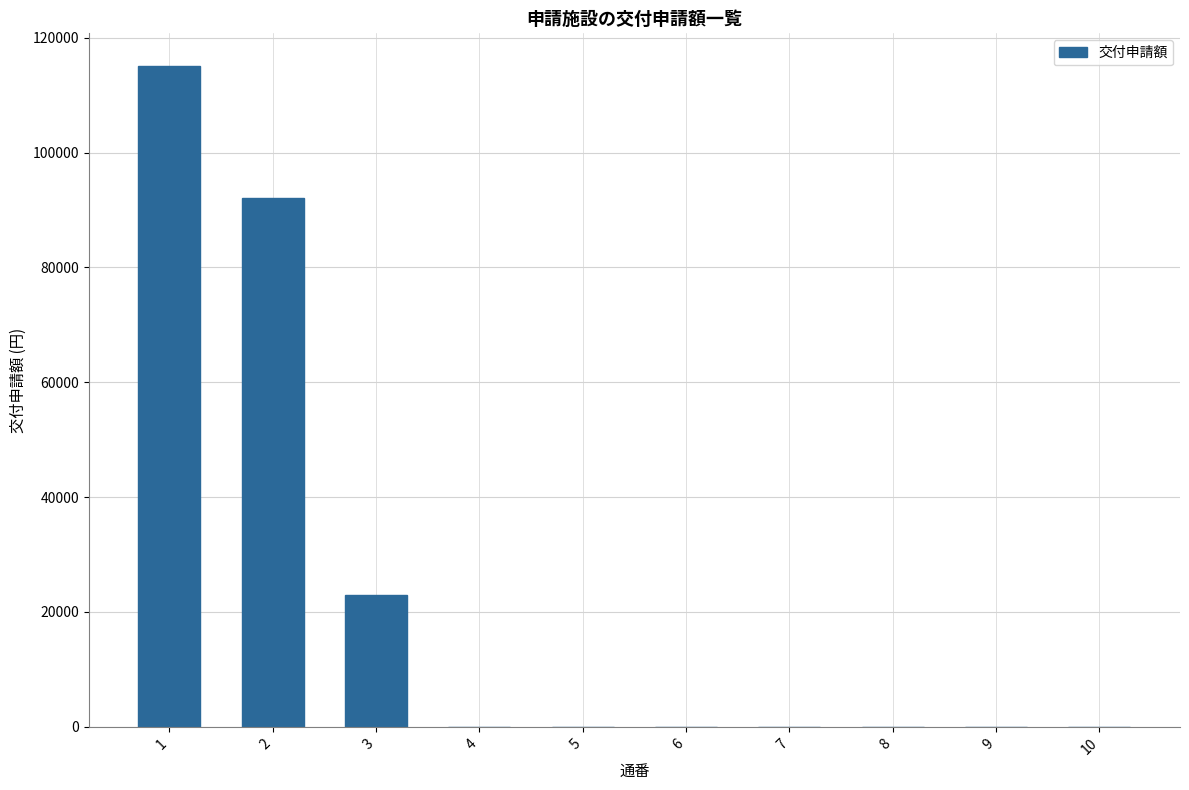

What value does the data have at 1, to the nearest 50?

115000